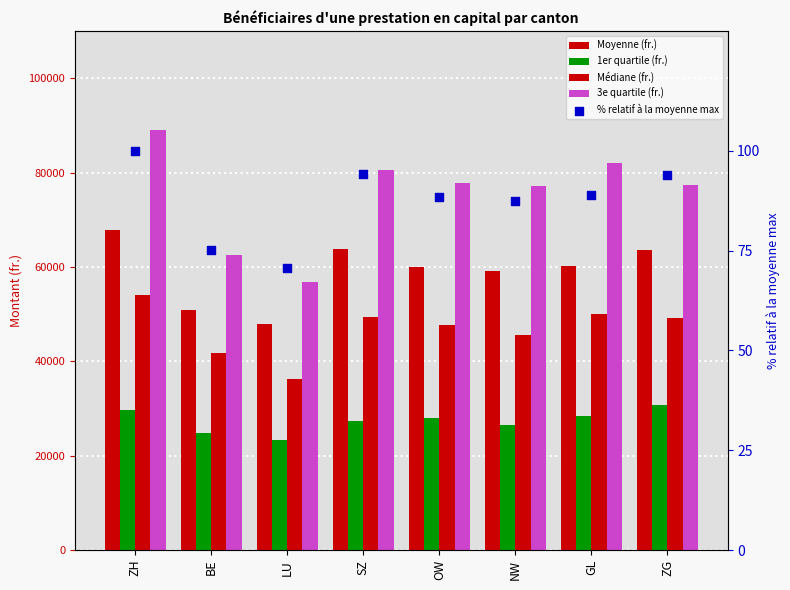

Which series has the widest spread of Y values?

3e quartile (fr.)